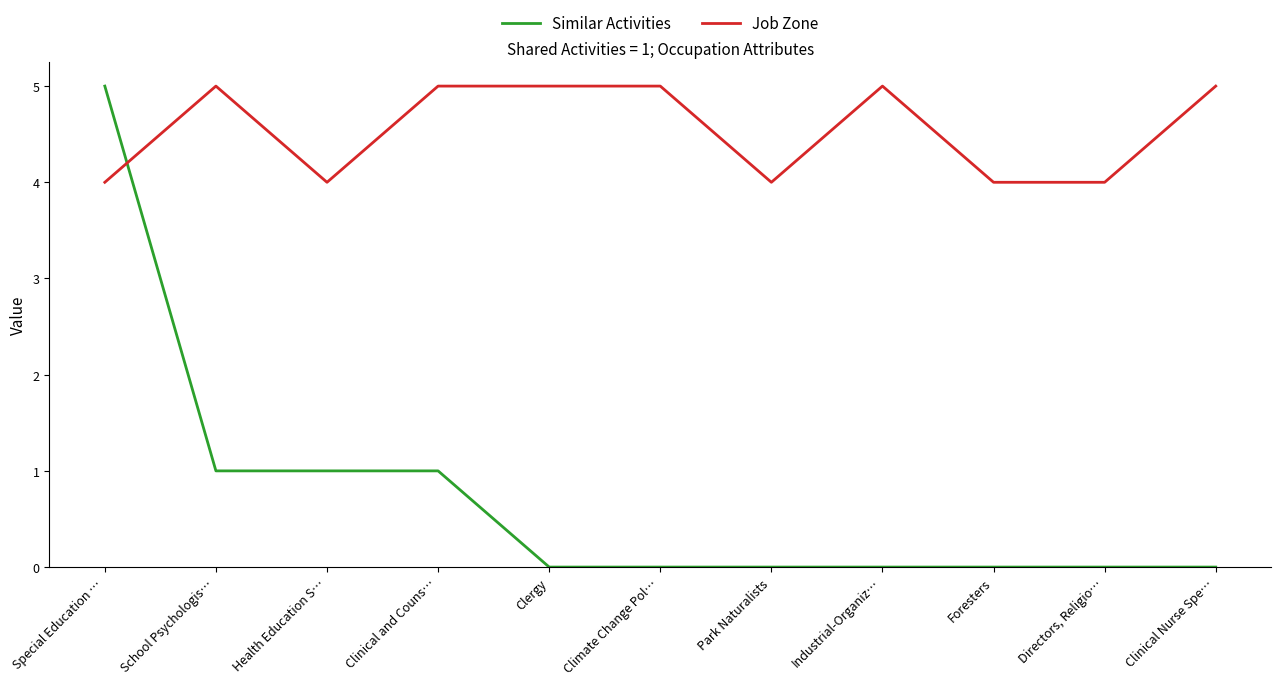

Which series has the widest spread of values?

Similar Activities